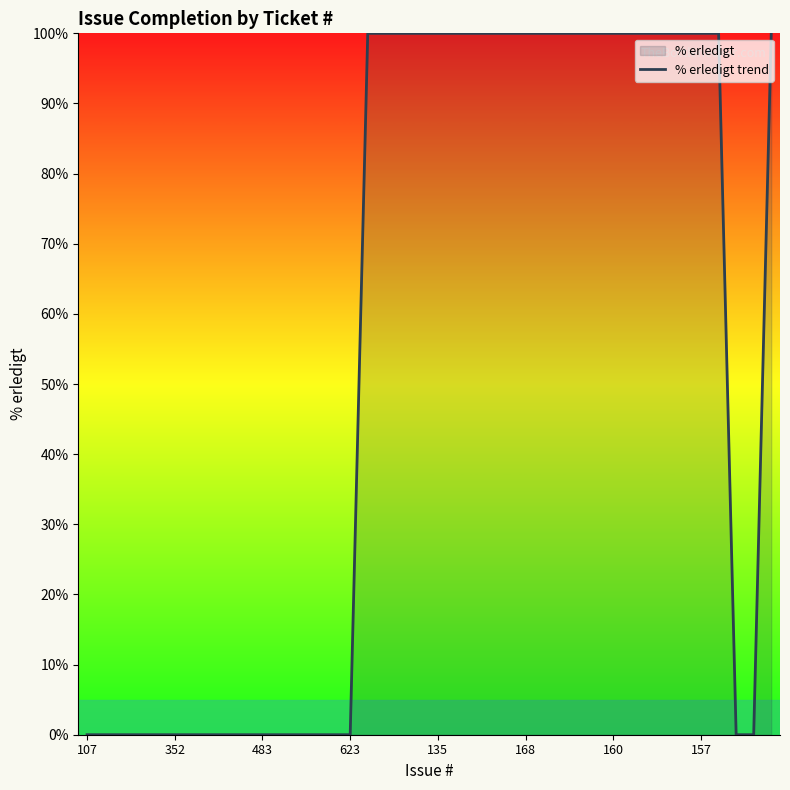

Reading right to left, list all the values displayed in this chart.

100	0	0	100	100	100	100	100	100	100	100	100	100	100	100	100	100	100	100	100	100	100	100	100	0	0	0	0	0	0	0	0	0	0	0	0	0	0	0	0